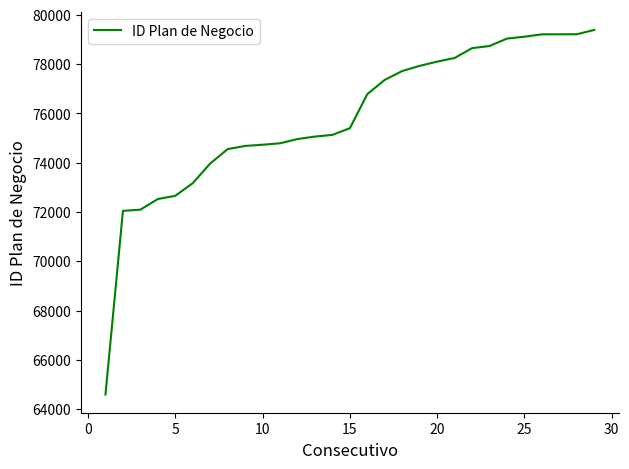

What is the difference between the maximum and minimum values?

14791